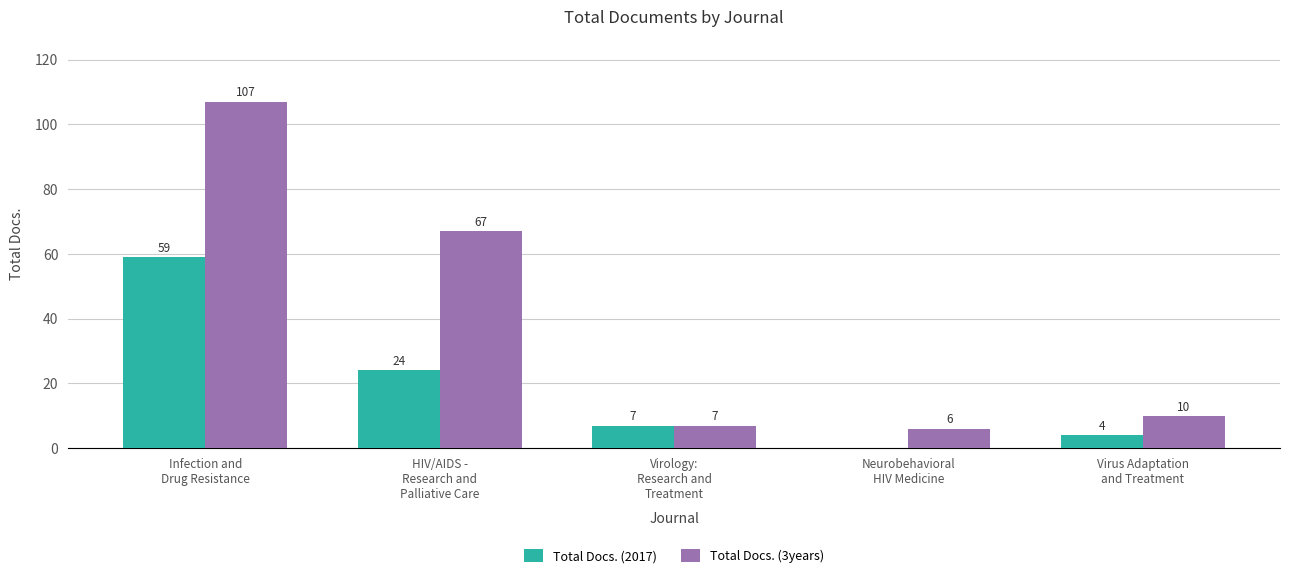

Reading left to right, list all the values displayed in this chart.

Total Docs. (2017): Infection and
Drug Resistance=59	HIV/AIDS -
Research and
Palliative Care=24	Virology:
Research and
Treatment=7	Neurobehavioral
HIV Medicine=0	Virus Adaptation
and Treatment=4
Total Docs. (3years): Infection and
Drug Resistance=107	HIV/AIDS -
Research and
Palliative Care=67	Virology:
Research and
Treatment=7	Neurobehavioral
HIV Medicine=6	Virus Adaptation
and Treatment=10